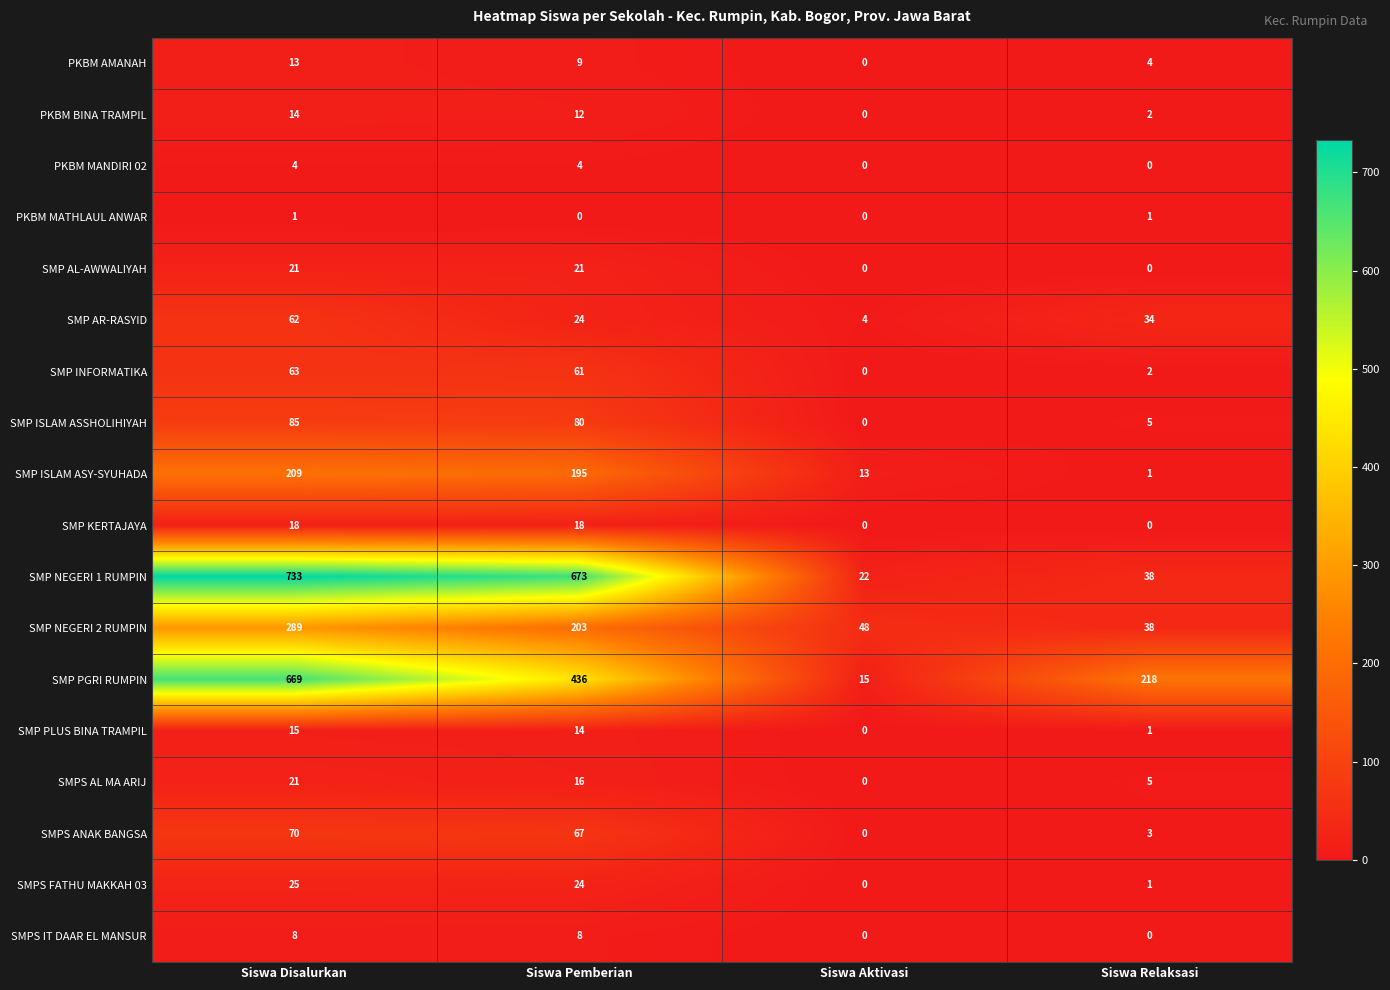

What is the lowest value of the SMP PGRI RUMPIN series?

15